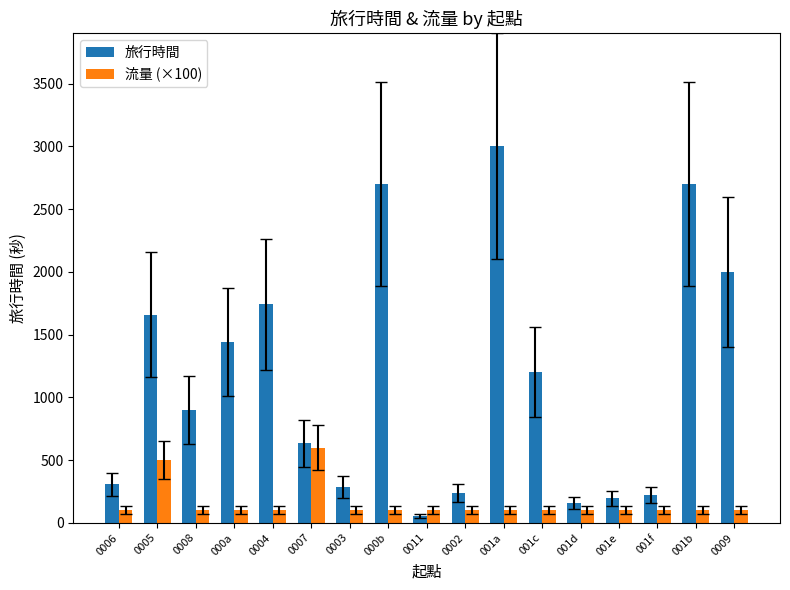

What position from the right is 0003?

11